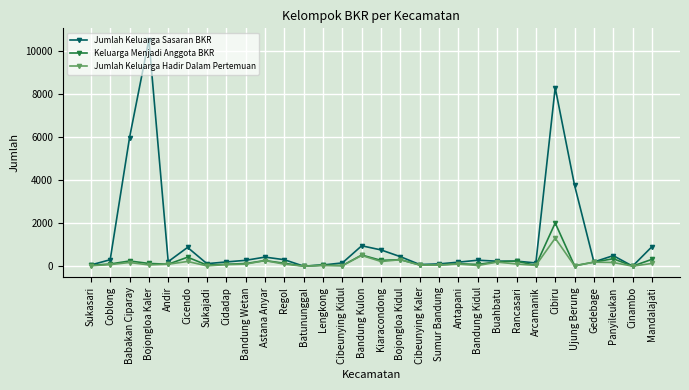

What is the sum of all Jumlah Keluarga Hadir Dalam Pertemuan values?

4546